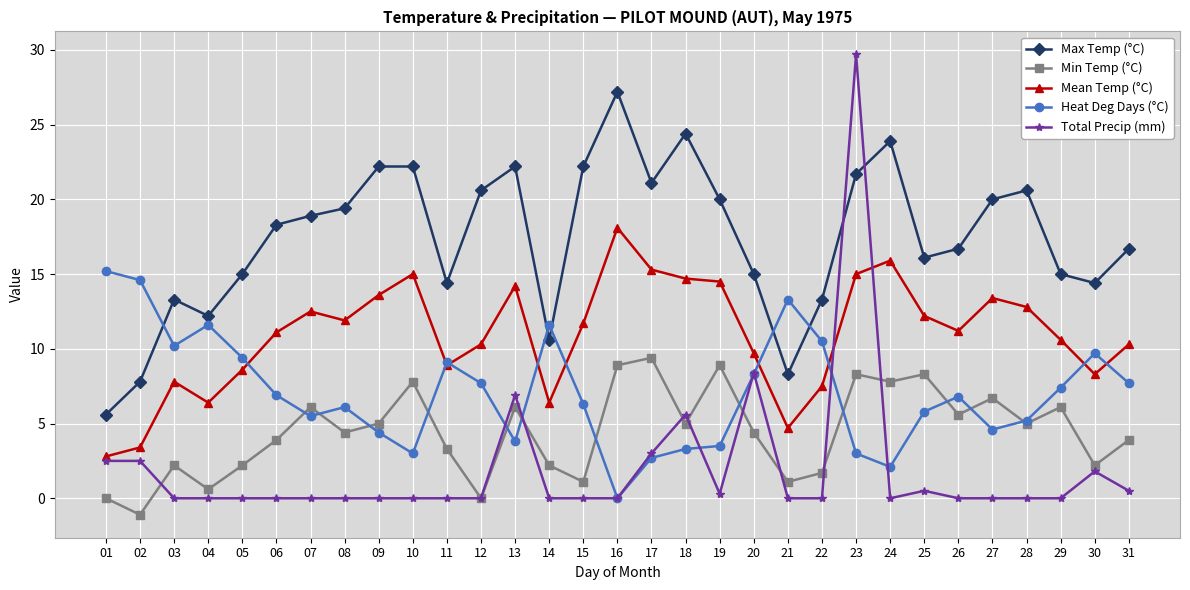

The value of Heat Deg Days (°C) at 10 is 0.8. True or false?

False